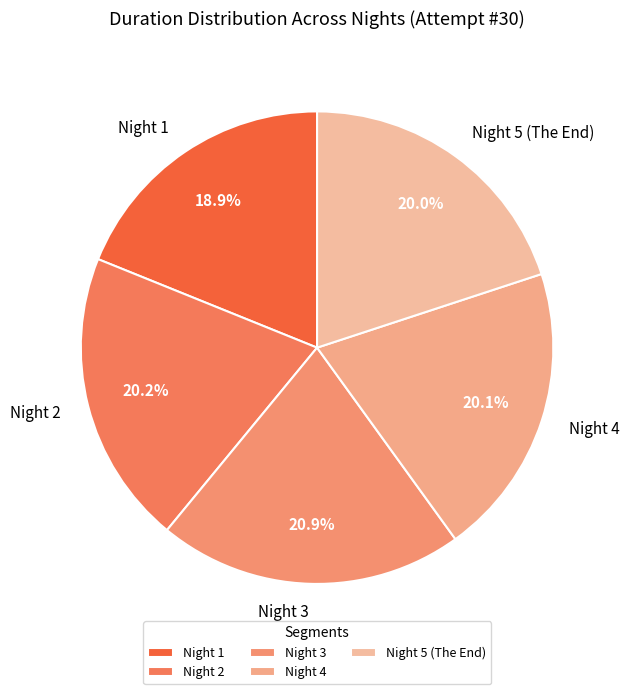

What percentage is the Night 4 slice, to the nearest percent?

20%